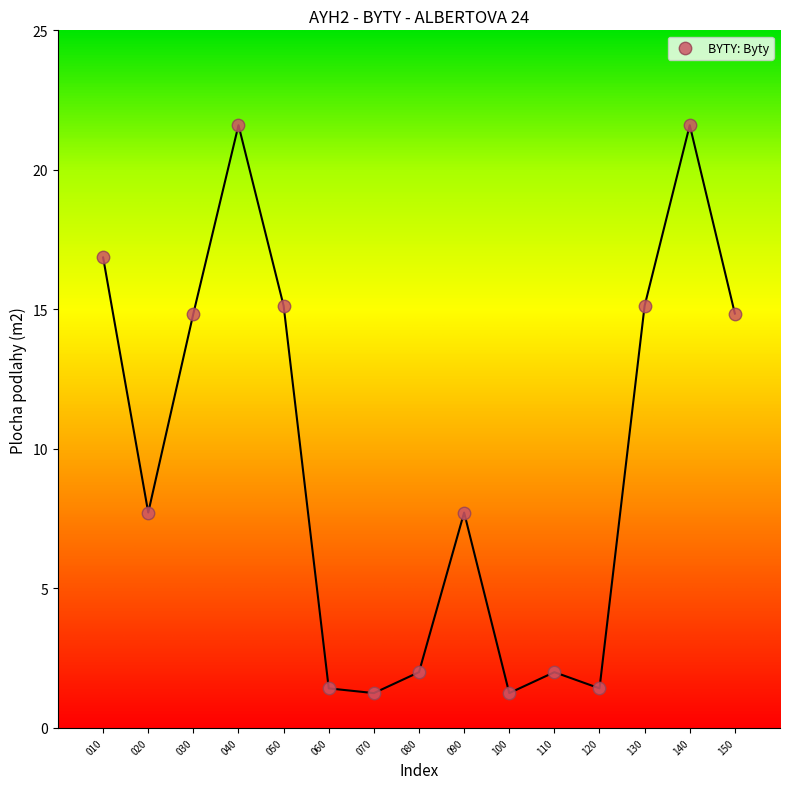

What is the range of X values (max minus min)?

14.0